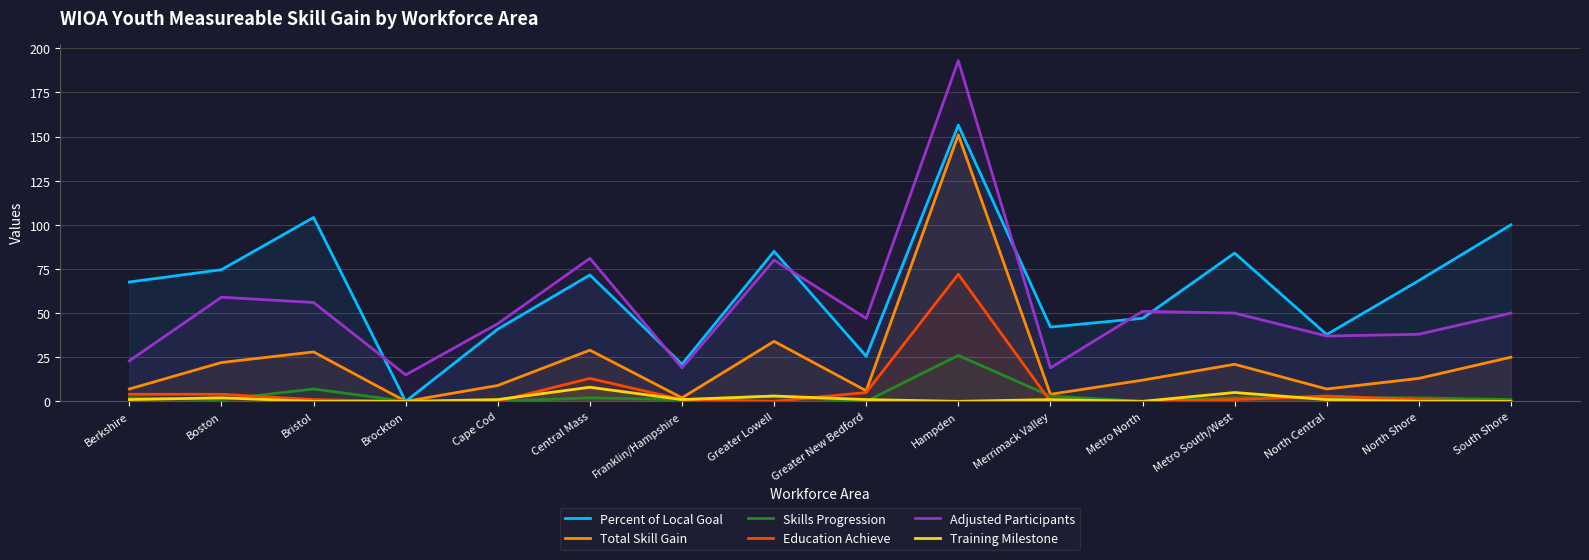

What is the difference between the Education Achieve values at Brockton and Franklin/Hampshire?

1.0